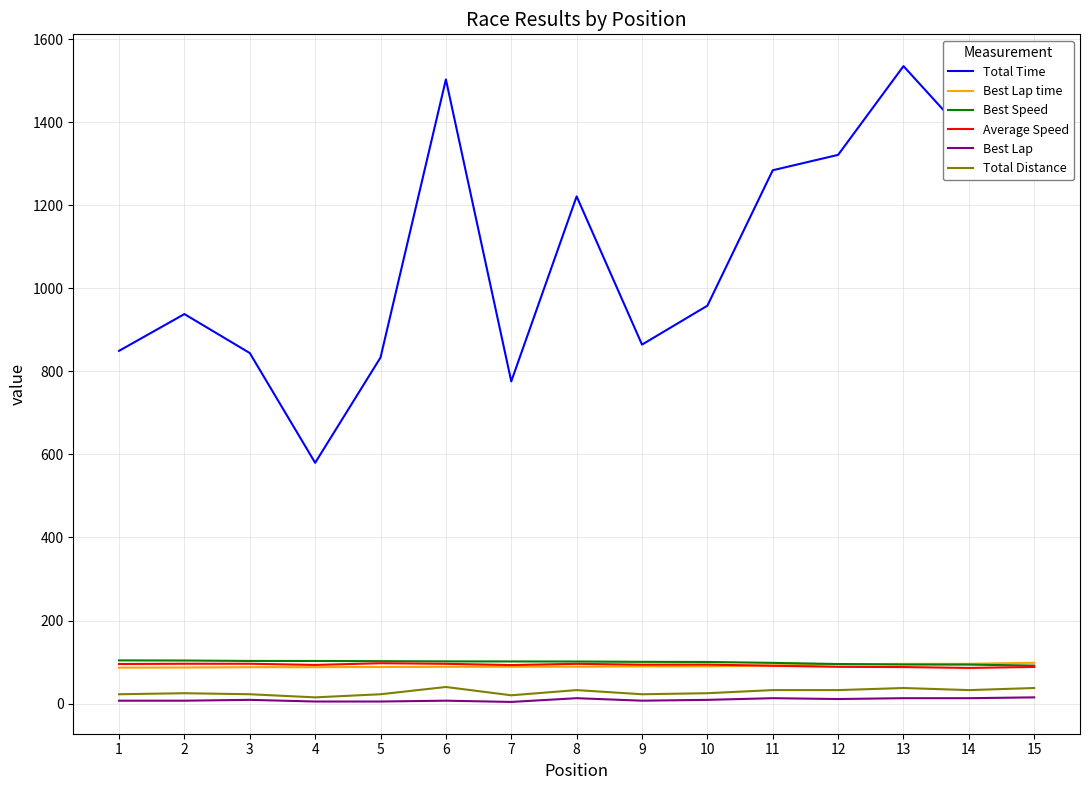

What is the sum of all Best Lap values?

138.0